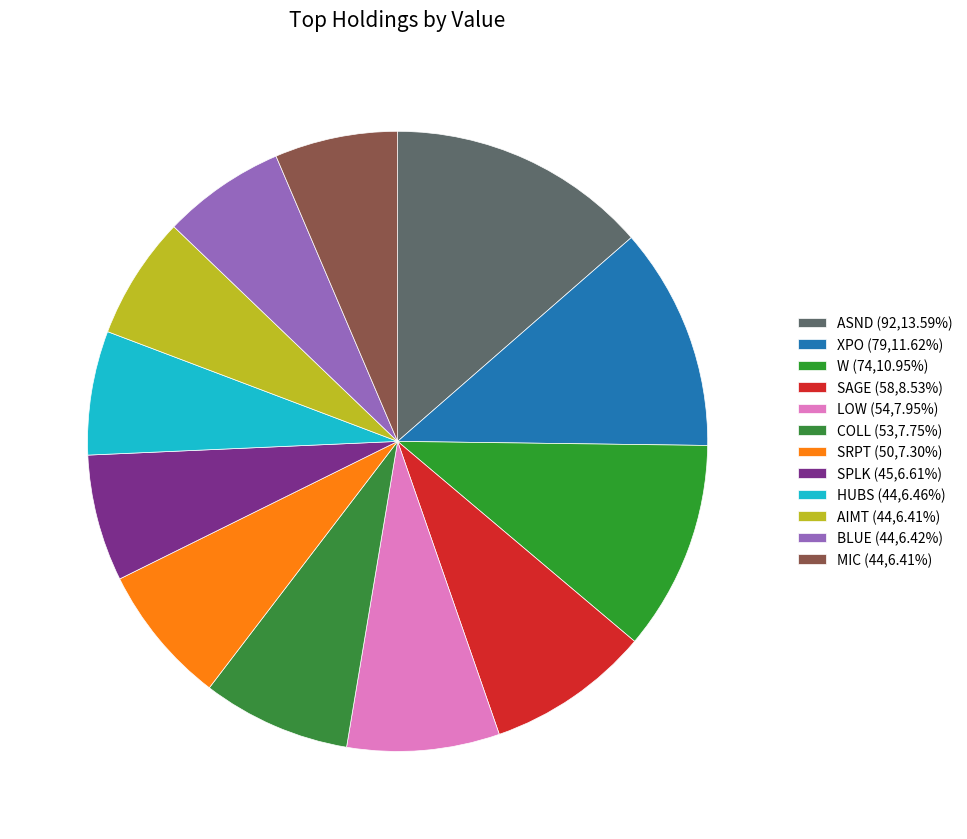

How many segments does this pie chart have?

12